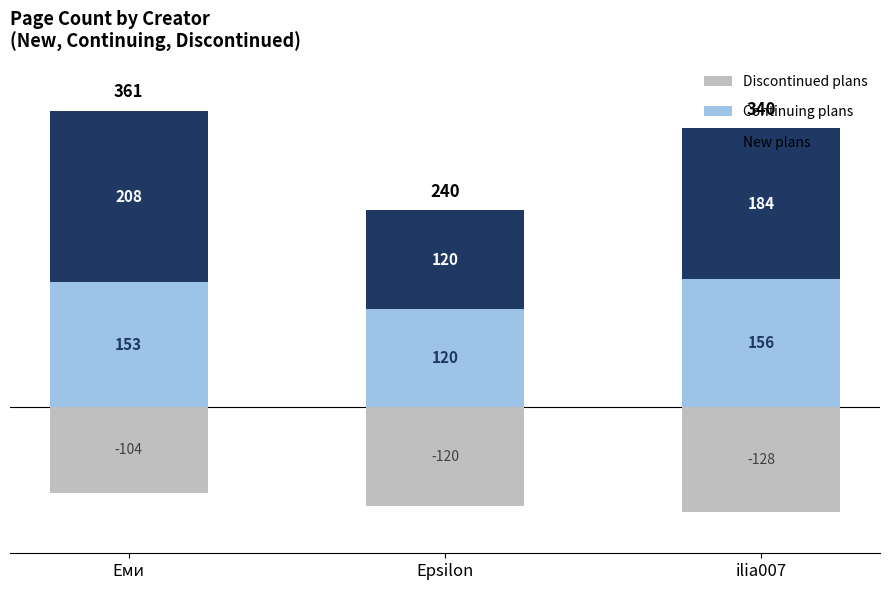

What is the sum of the New plans values at Epsilon and ilia007?

304